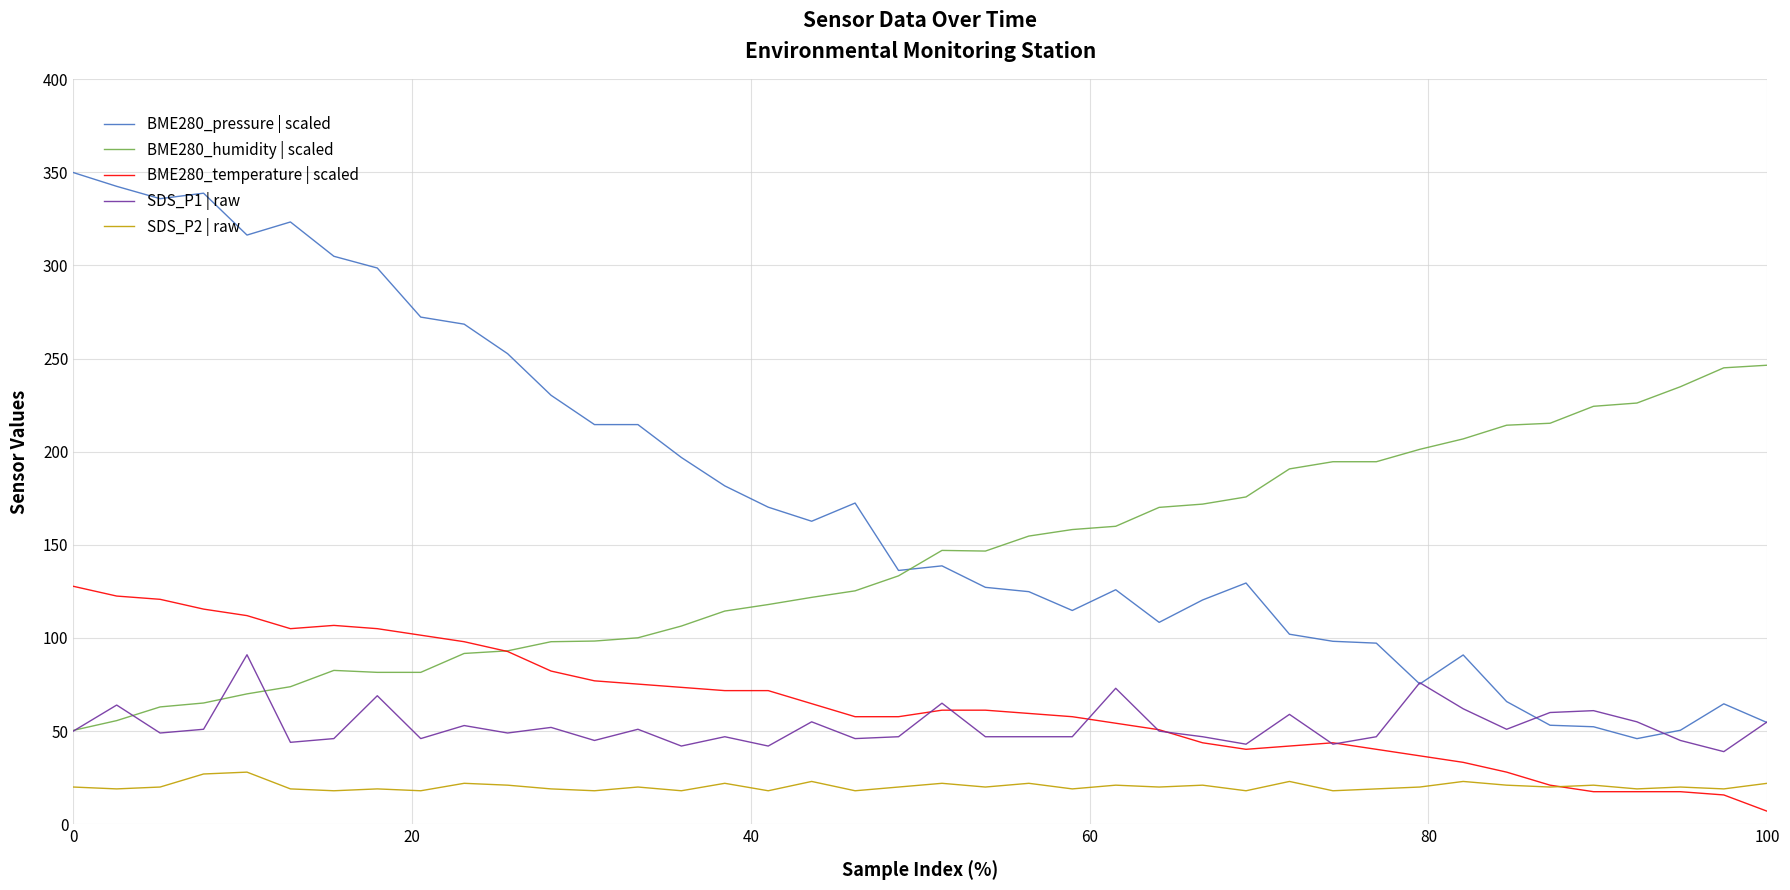

In SDS_P2 | raw, how many points are lower than both neighbors (excluding endpoints)?

15